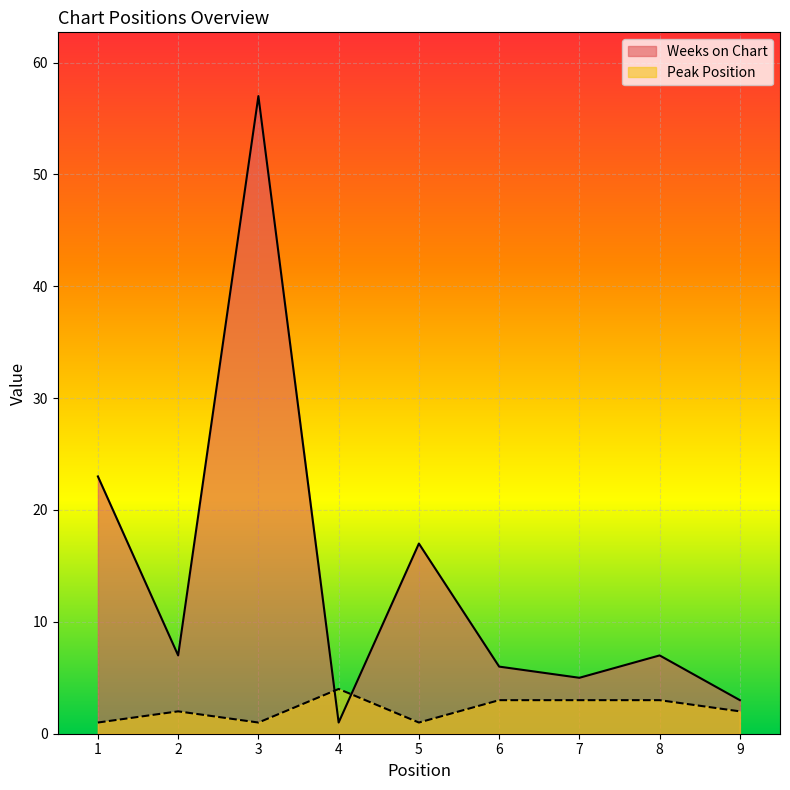

Between which two adjacent categories do Weeks on Chart and Peak Position first intersect?

3 and 4